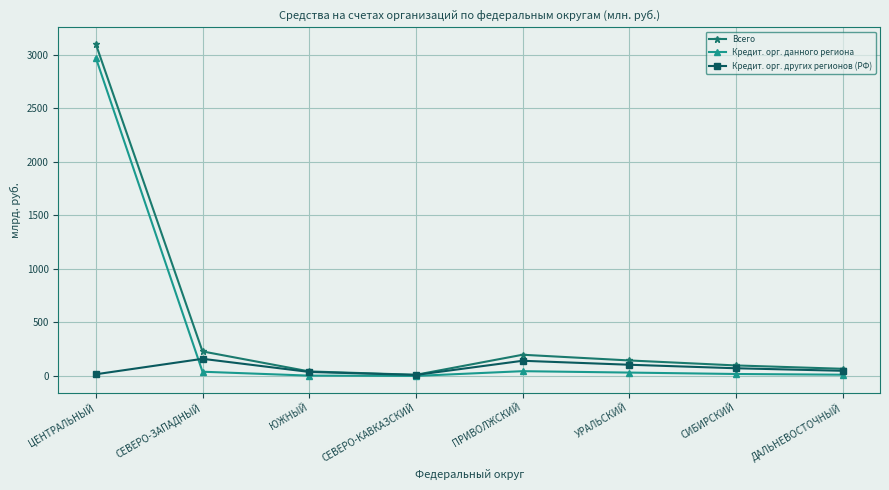

Which series has the widest spread of values?

Всего